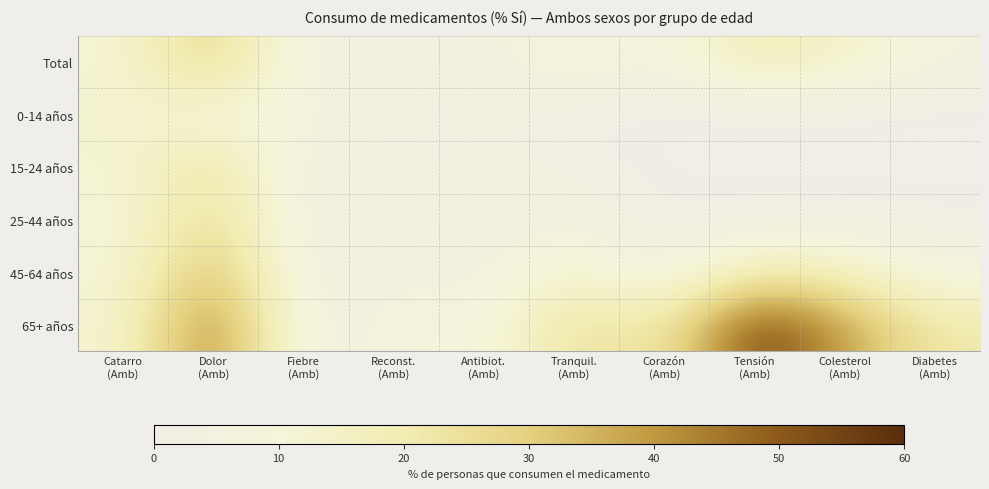

Which series has the largest total across all categories?

65+ años